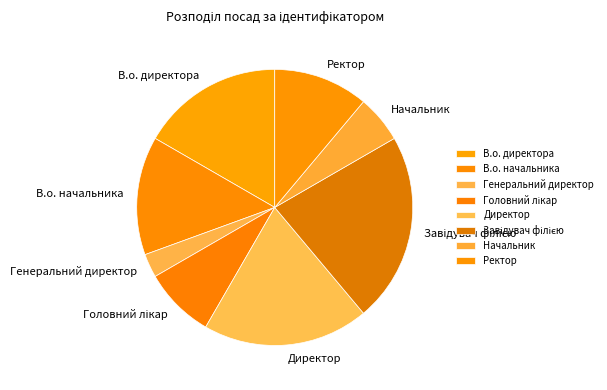

Count the number of slices in the pie.

8